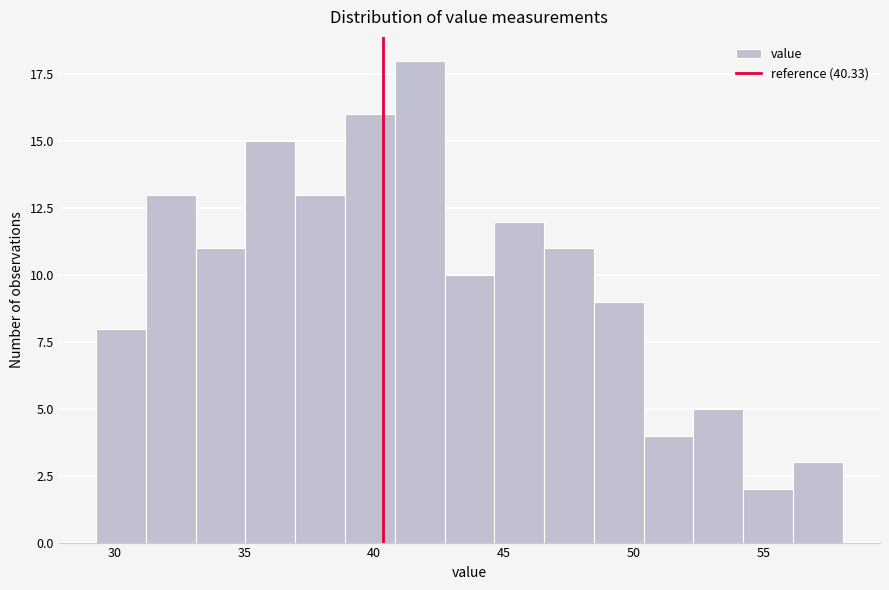

Around what value on the x-axis is the tallest bar? Give the approximate position of its centre, as read against the axis.

41.5